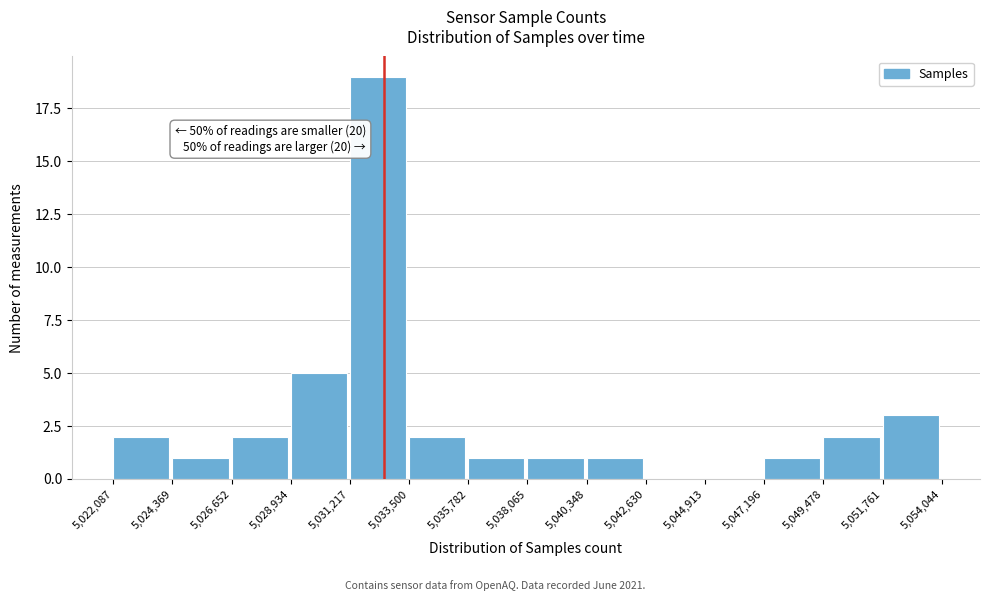

Over which range of the x-axis is the bar tallest?

5,031,217 to 5,033,500